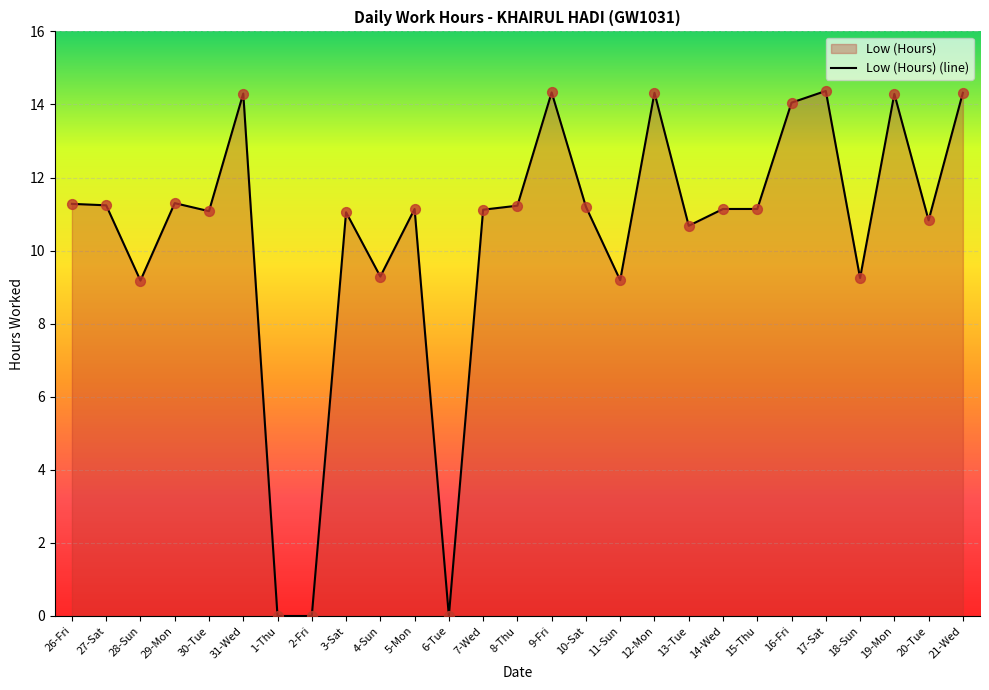

What is the change in value from 3-Sat to 10-Sat?

+0.1